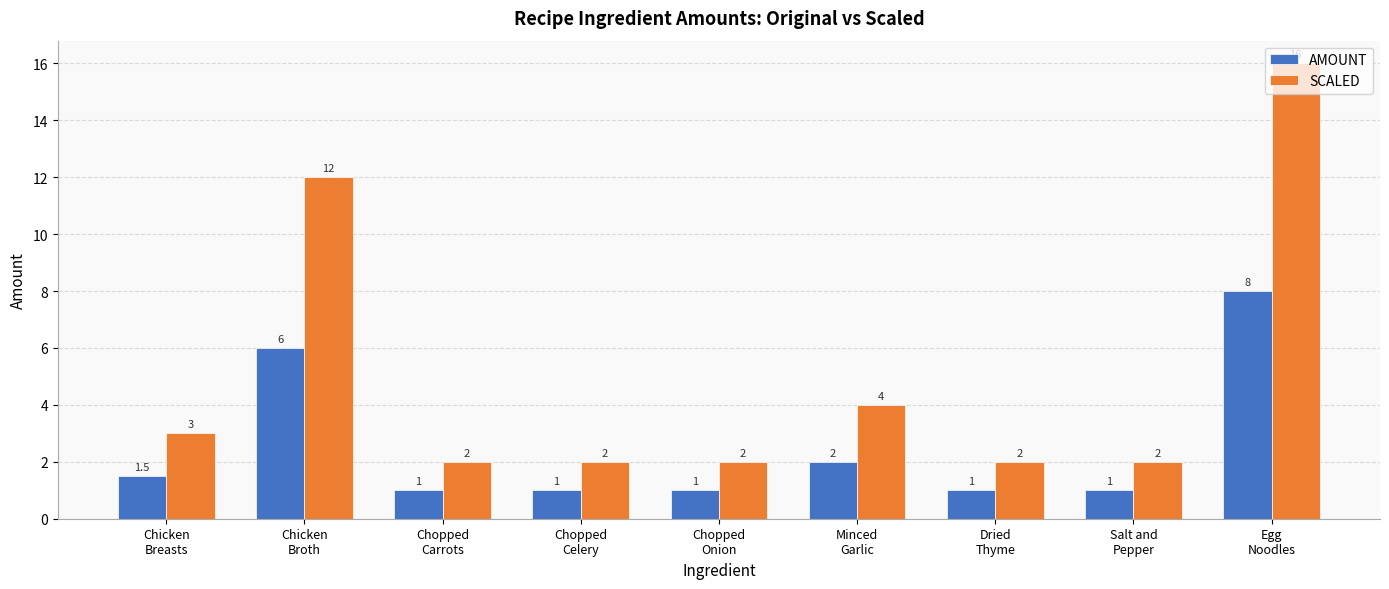

Reading right to left, list all the values displayed in this chart.

AMOUNT: Egg
Noodles=8.0	Salt and
Pepper=1.0	Dried
Thyme=1.0	Minced
Garlic=2.0	Chopped
Onion=1.0	Chopped
Celery=1.0	Chopped
Carrots=1.0	Chicken
Broth=6.0	Chicken
Breasts=1.5
SCALED: Egg
Noodles=16.0	Salt and
Pepper=2.0	Dried
Thyme=2.0	Minced
Garlic=4.0	Chopped
Onion=2.0	Chopped
Celery=2.0	Chopped
Carrots=2.0	Chicken
Broth=12.0	Chicken
Breasts=3.0